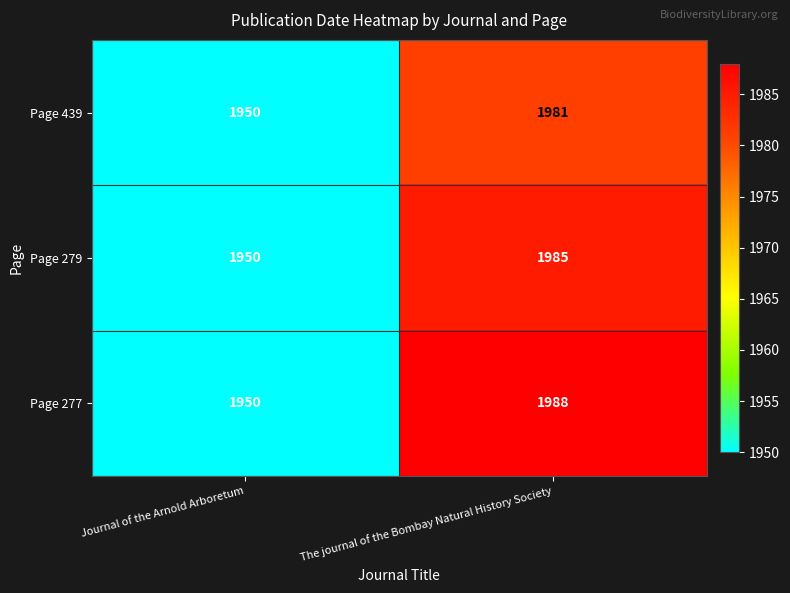

Reading right to left, extract all data points from this chart.

Page 439: The journal of the Bombay Natural History Society=1981	Journal of the Arnold Arboretum=1950
Page 279: The journal of the Bombay Natural History Society=1985	Journal of the Arnold Arboretum=1950
Page 277: The journal of the Bombay Natural History Society=1988	Journal of the Arnold Arboretum=1950